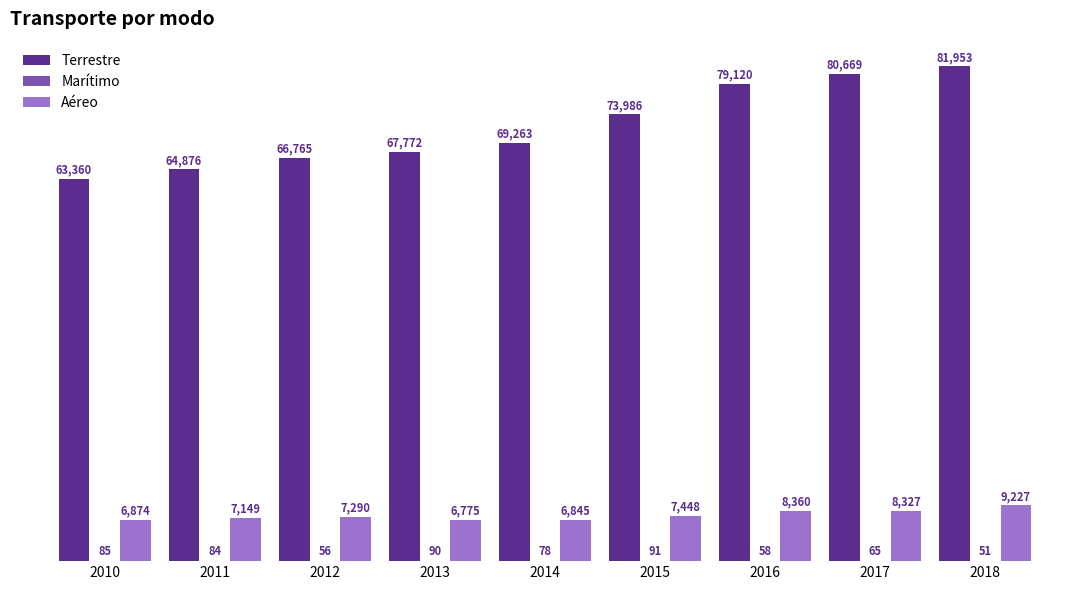

Which category has the highest value in the Terrestre series?

2018